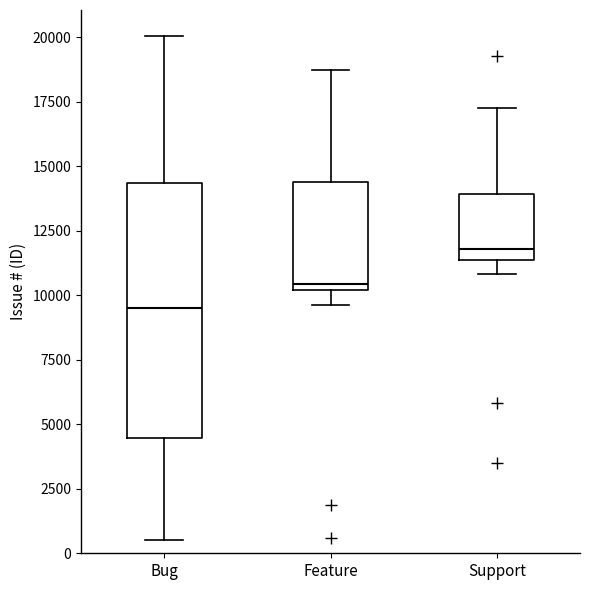

Comparing the boxes themselves (not the whiskers), which one is the tallest?

Bug